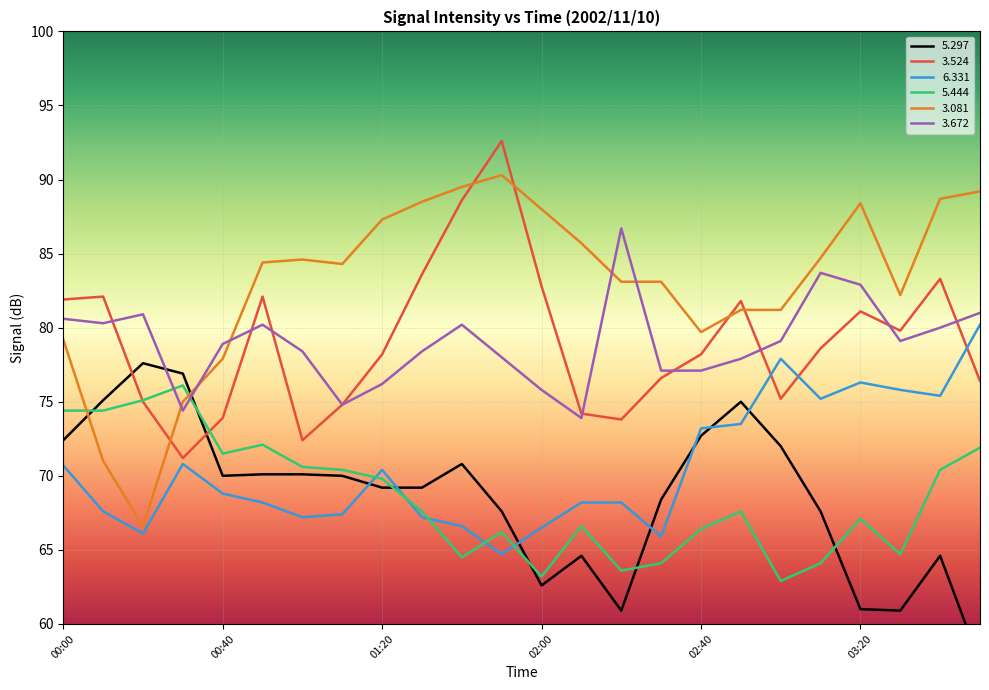

True or false:   3.081 has more than 2 interior local peaks.

True